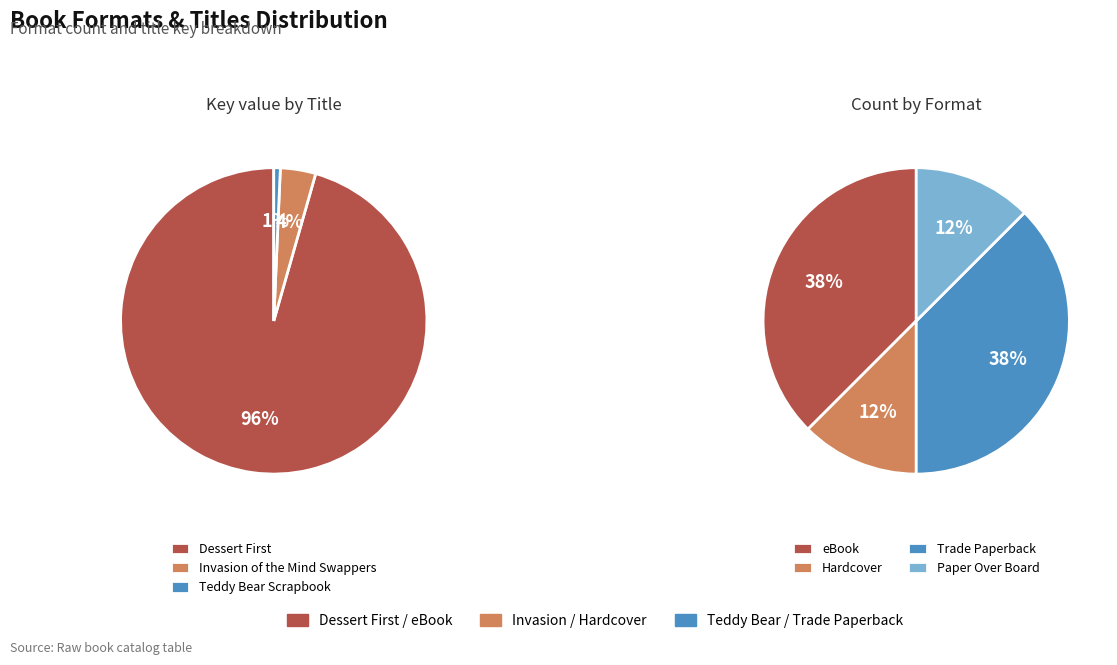

Is it true that Teddy Bear (Trade Paperback) is 1% of the pie?

False